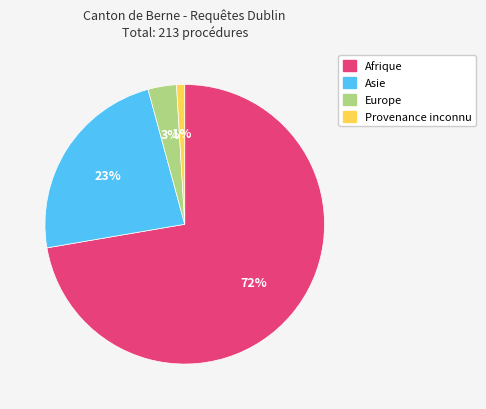

Is there a majority slice in this chart?

Yes